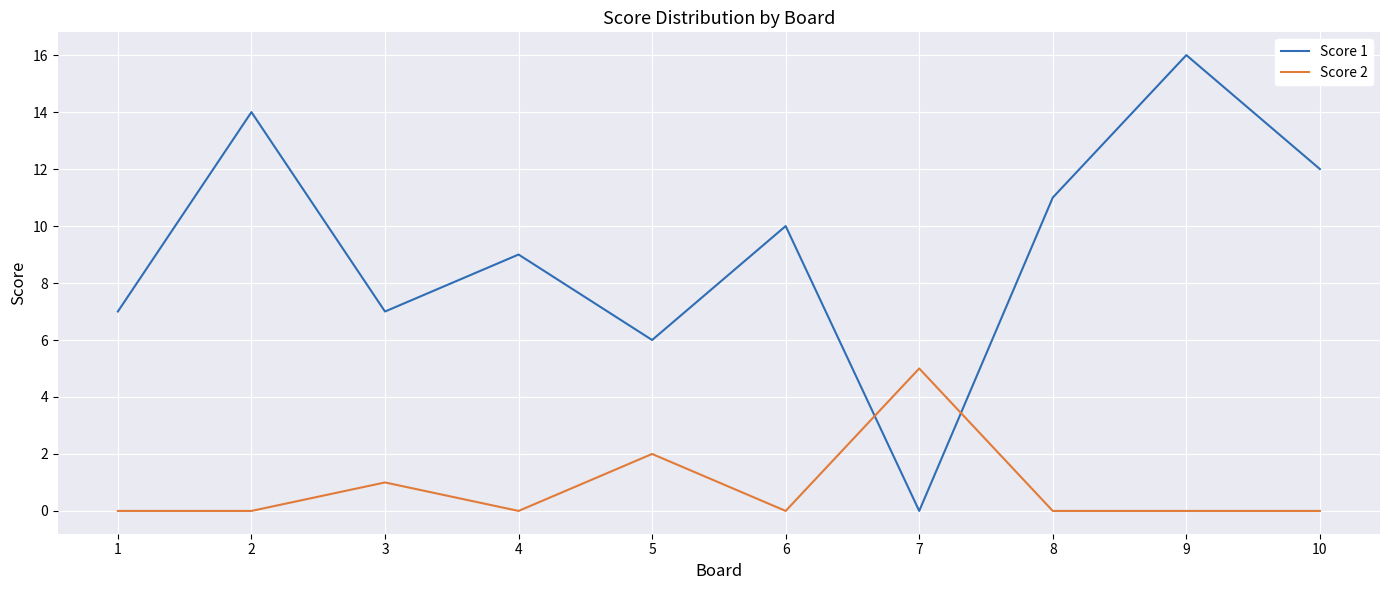

Rank the series by their average value, from highest to lowest.

Score 1, Score 2